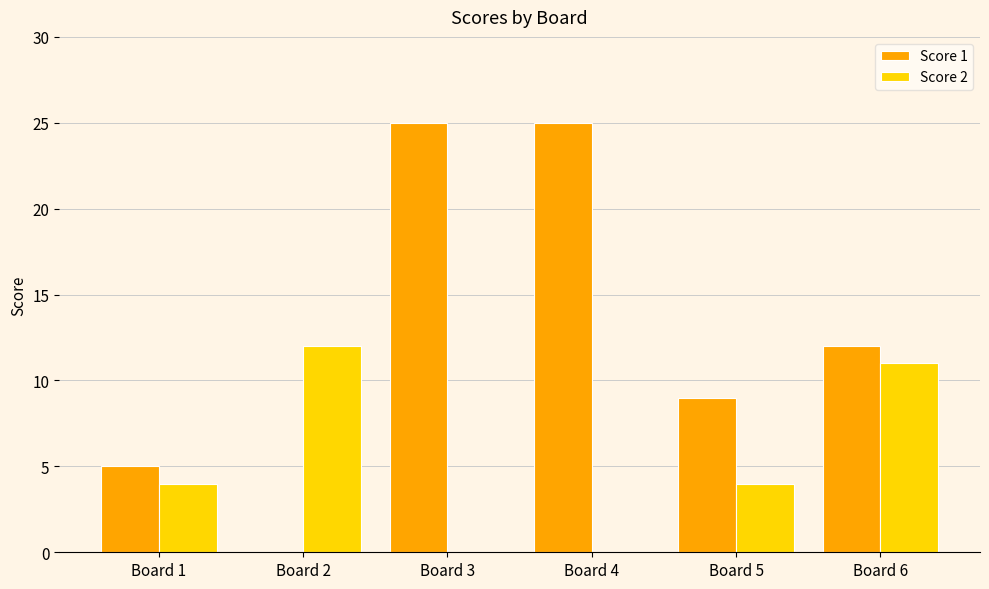

What is the sum of the Score 1 values at Board 4 and Board 2?

25